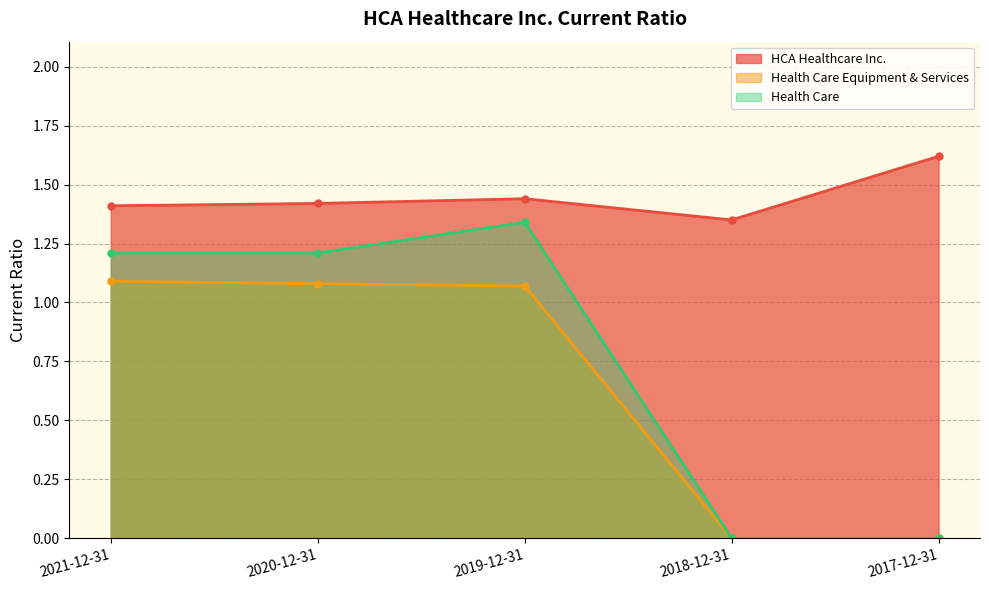

Is it true that Health Care Equipment & Services equals 1.1 at 2020-12-31?

True